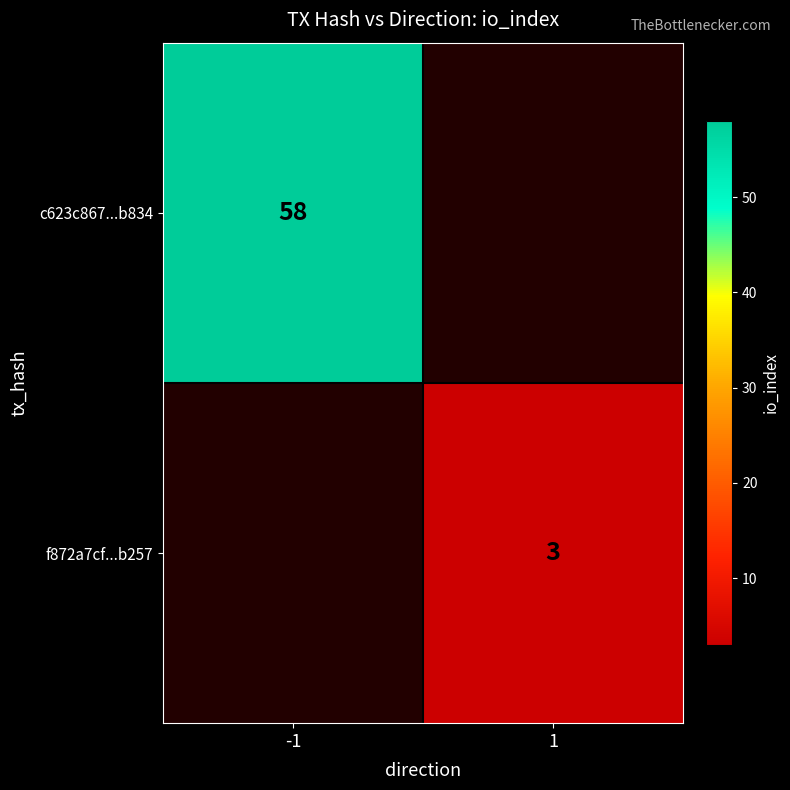

Is it true that c623c867...b834 equals 58 at -1?

True